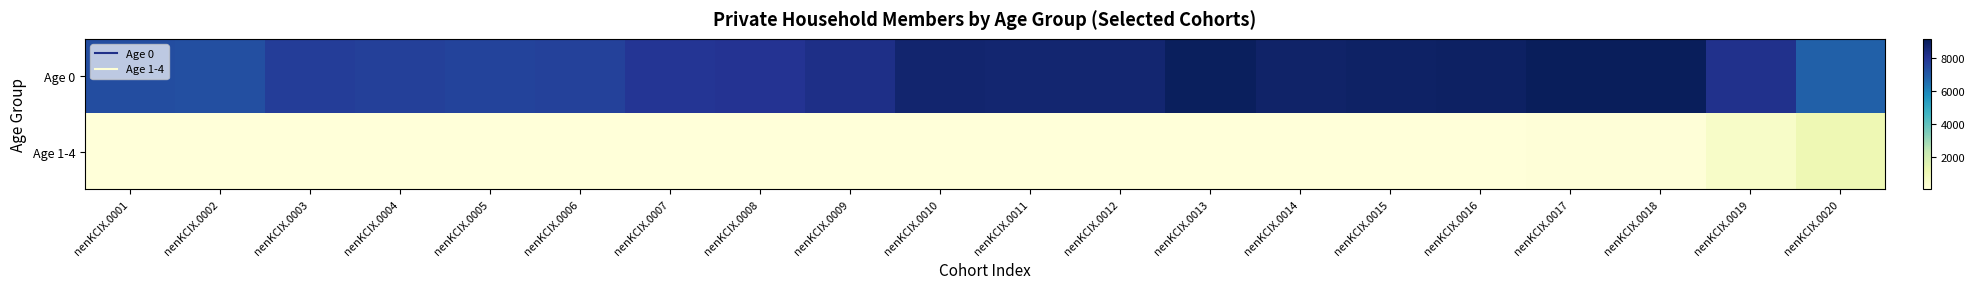

Reading left to right, what are all the values shown in this chart?

Age 0: nenKCIX.0001=7360	nenKCIX.0002=7278	nenKCIX.0003=7782	nenKCIX.0004=7696	nenKCIX.0005=7586	nenKCIX.0006=7686	nenKCIX.0007=7984	nenKCIX.0008=8070	nenKCIX.0009=8279	nenKCIX.0010=8758	nenKCIX.0011=8718	nenKCIX.0012=8698	nenKCIX.0013=9061	nenKCIX.0014=8868	nenKCIX.0015=8932	nenKCIX.0016=8977	nenKCIX.0017=9119	nenKCIX.0018=9103	nenKCIX.0019=8166	nenKCIX.0020=6840
Age 1-4: nenKCIX.0001=8	nenKCIX.0002=9	nenKCIX.0003=11	nenKCIX.0004=11	nenKCIX.0005=4	nenKCIX.0006=3	nenKCIX.0007=1	nenKCIX.0008=6	nenKCIX.0009=7	nenKCIX.0010=4	nenKCIX.0011=3	nenKCIX.0012=4	nenKCIX.0013=5	nenKCIX.0014=3	nenKCIX.0015=4	nenKCIX.0016=26	nenKCIX.0017=38	nenKCIX.0018=53	nenKCIX.0019=495	nenKCIX.0020=1068